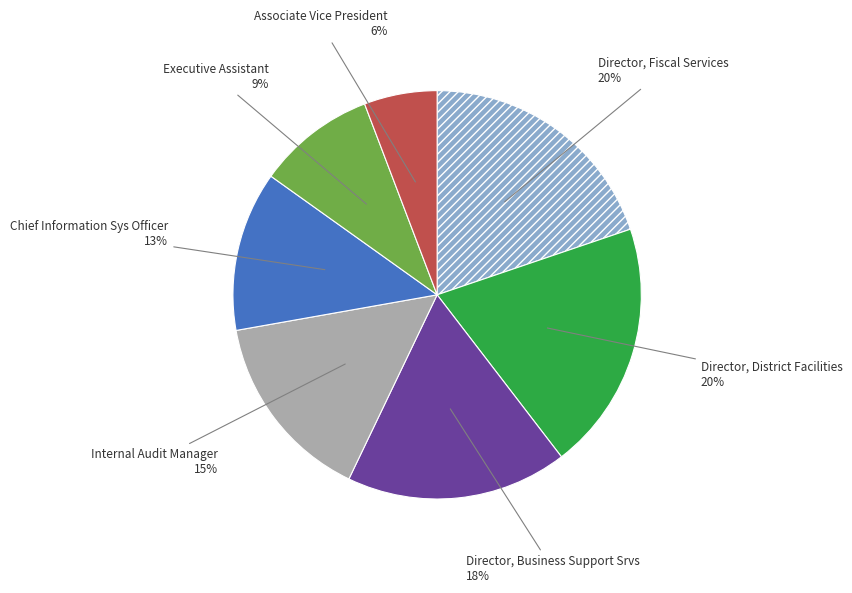

Does any single category account for the majority?

No